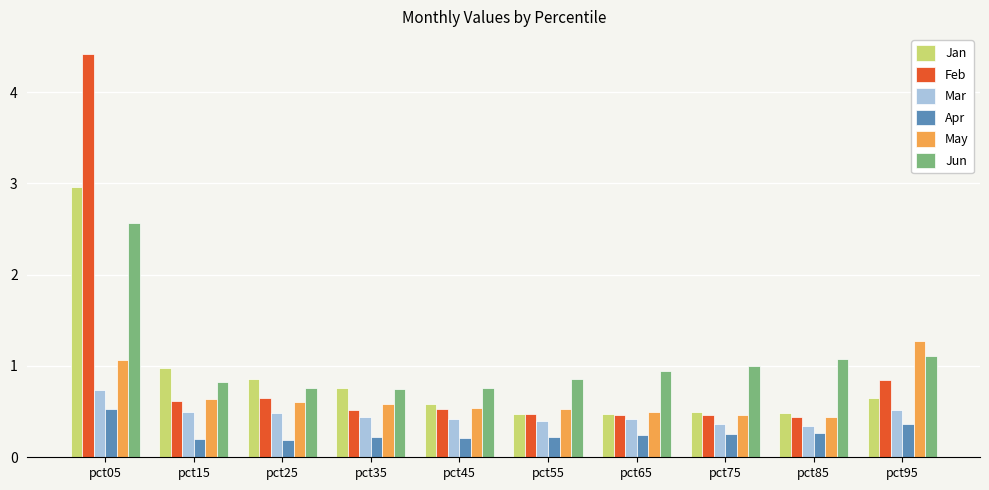

True or false: May has a value of 1.3 at pct95.

True